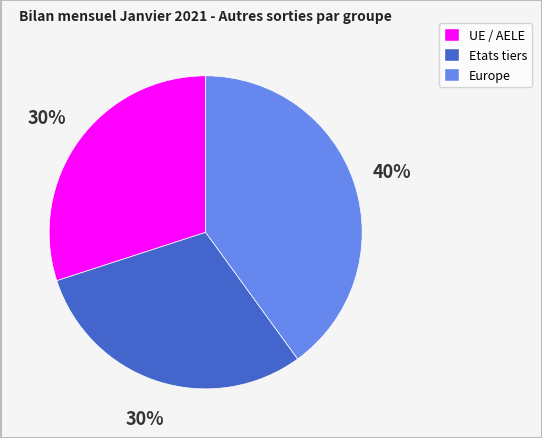

The Etats tiers slice represents 16% of the pie. True or false?

False